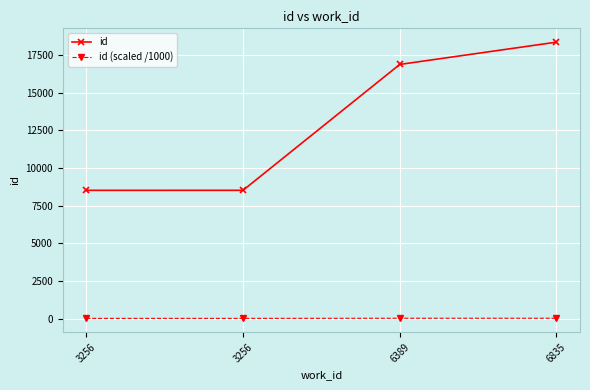

Where does the id (scaled /1000) series first go above 16?

6389